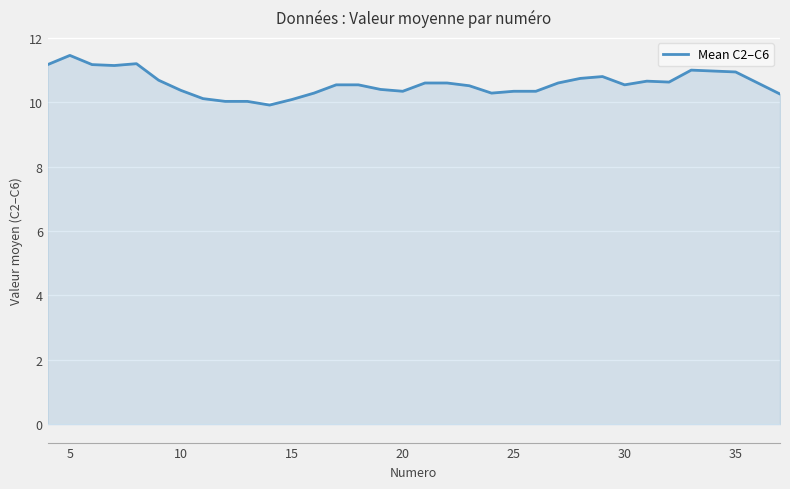

What is the minimum value shown in the chart?

9.9